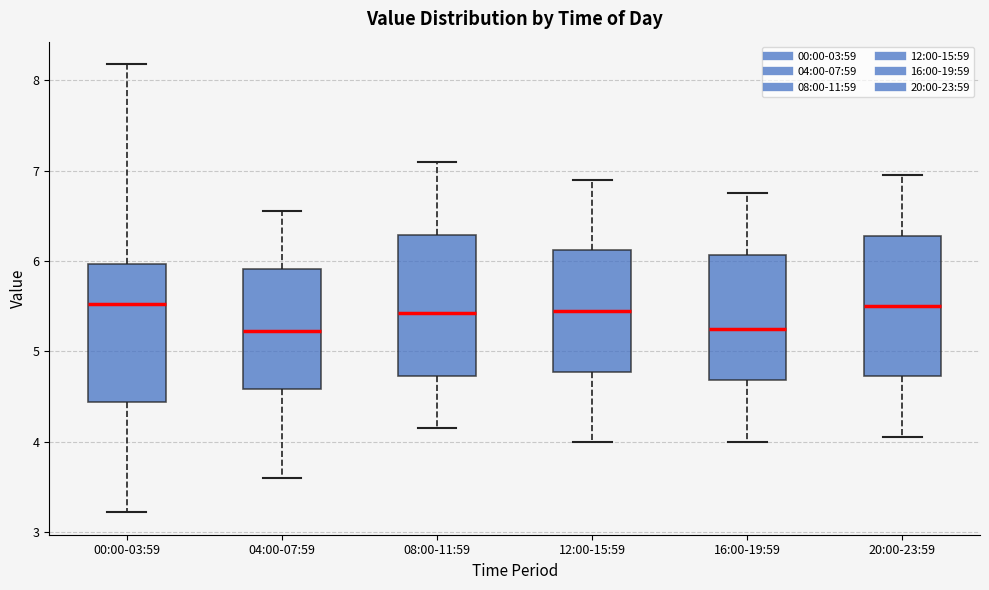

Reading left to right, transcribe this box plot: for each box, give where its median line is, the range the box spans, and where its two whiskers end, as read against the y-axis. The values are not printed on the chart, so give them approximately, as read against the axis.

00:00-03:59: median 5.5, box 4.4 to 6.0, whiskers 3.2 to 8.2
04:00-07:59: median 5.2, box 4.6 to 5.9, whiskers 3.6 to 6.6
08:00-11:59: median 5.4, box 4.7 to 6.3, whiskers 4.2 to 7.1
12:00-15:59: median 5.5, box 4.8 to 6.1, whiskers 4.0 to 6.9
16:00-19:59: median 5.3, box 4.7 to 6.1, whiskers 4.0 to 6.8
20:00-23:59: median 5.5, box 4.7 to 6.3, whiskers 4.1 to 7.0